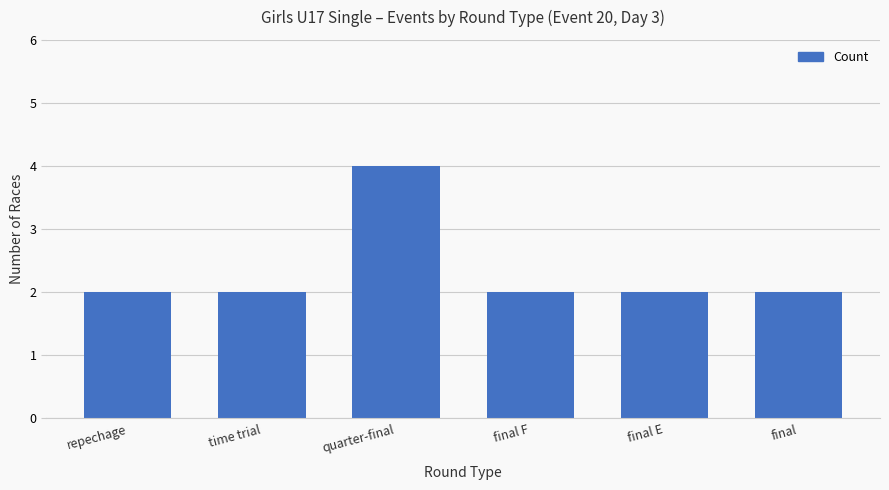

How many categories are shown in the chart?

6